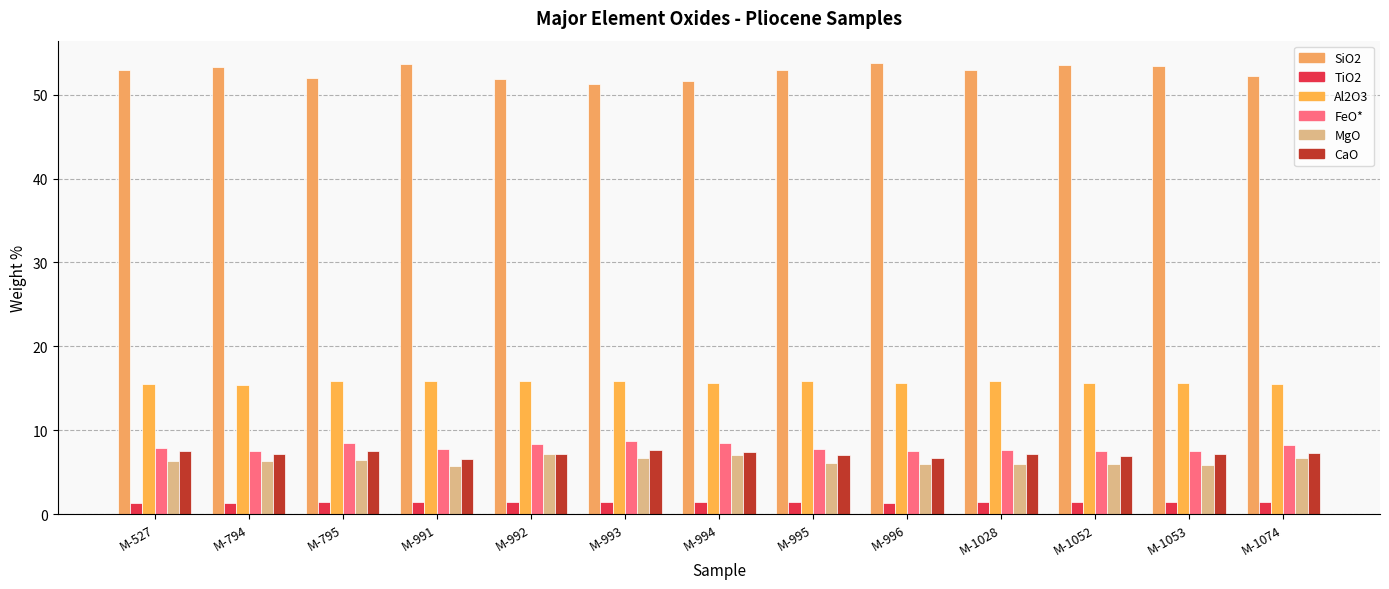

What is the total value across all series at M-991?

91.1